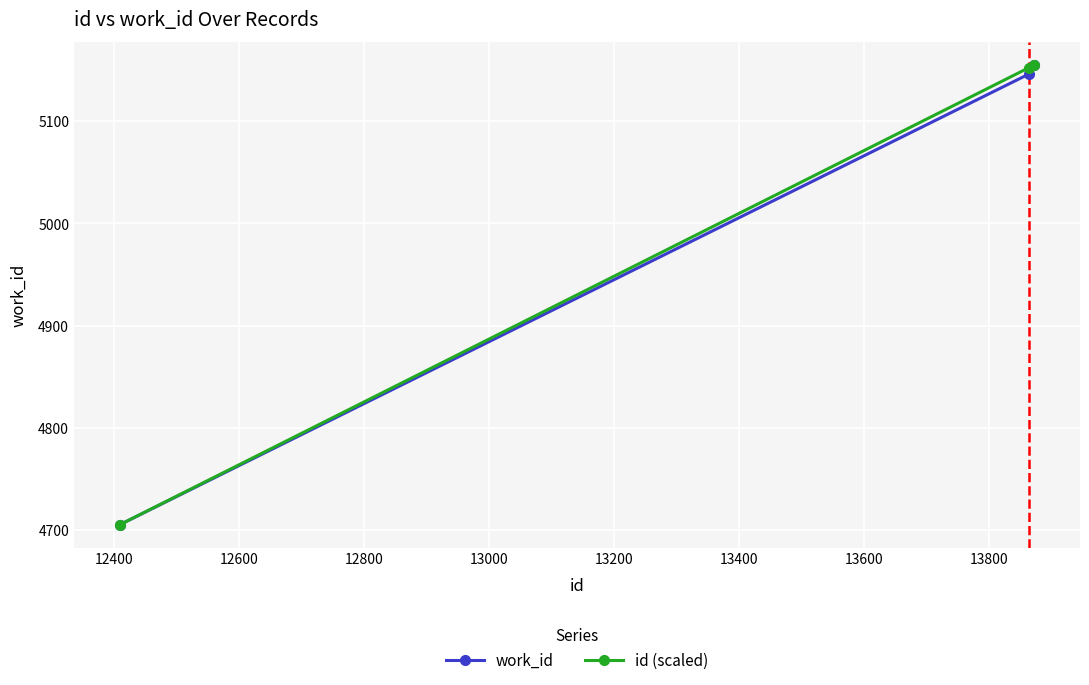

What is the maximum value shown in the chart?

5155.0